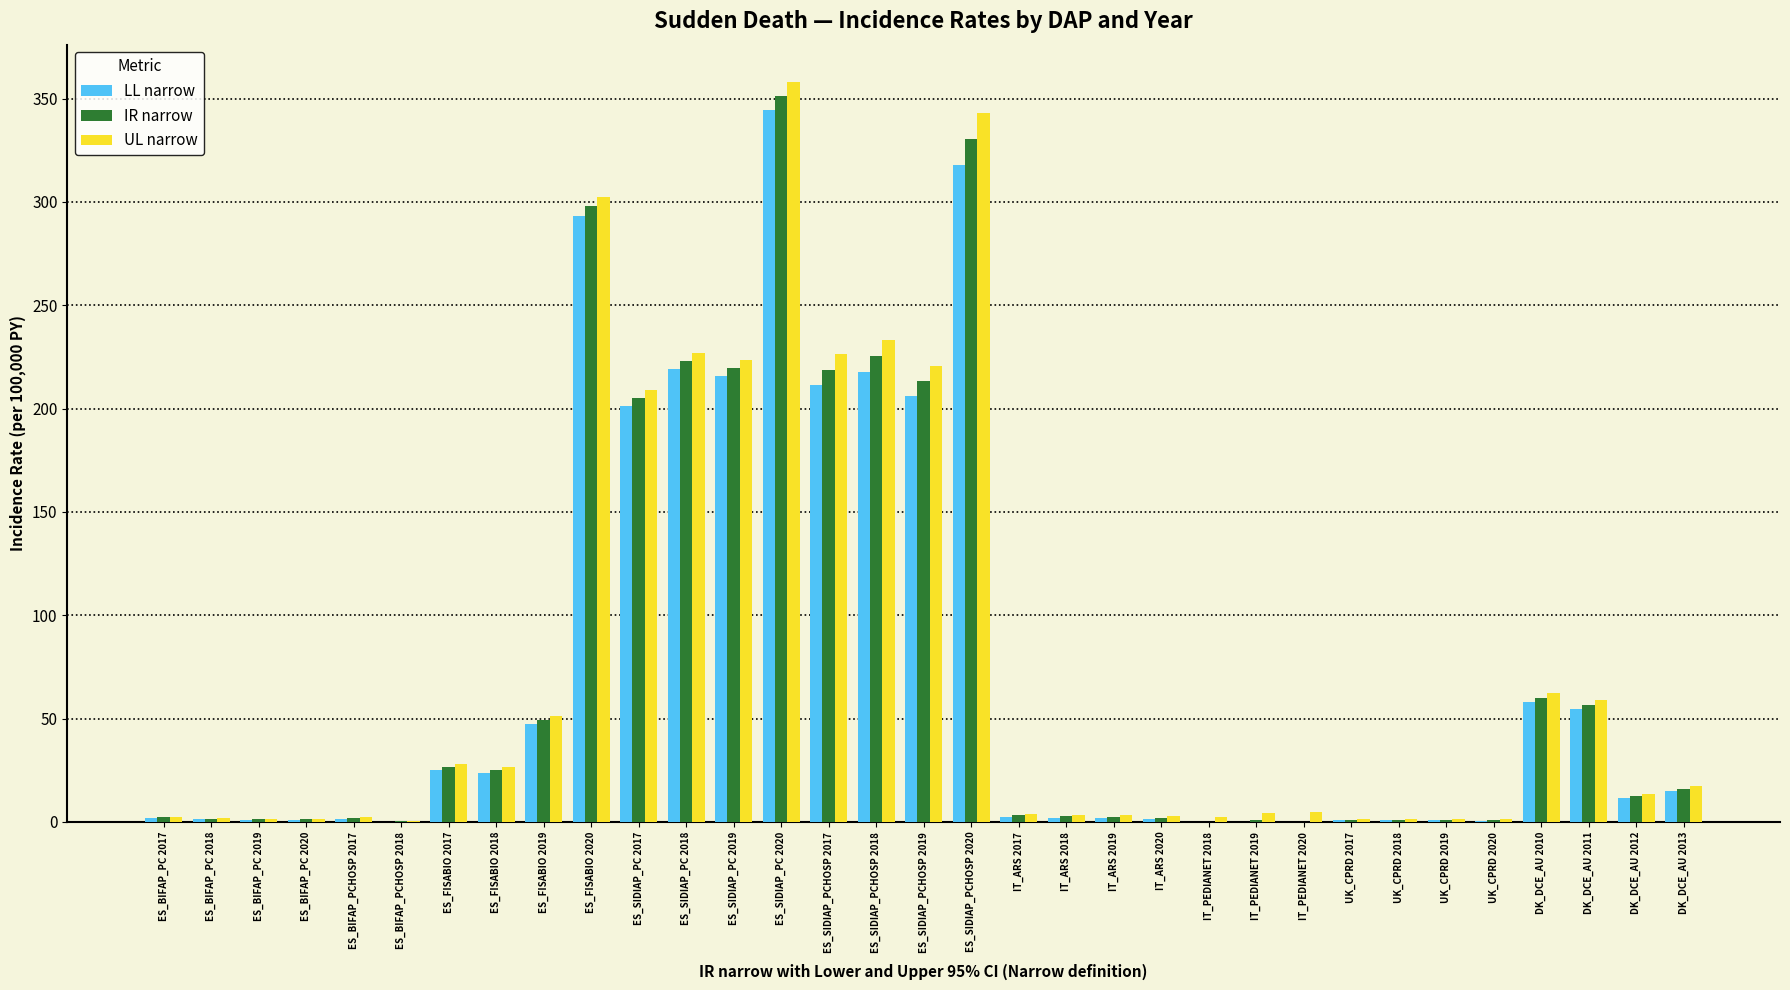

What is the maximum value for UL narrow?

358.2